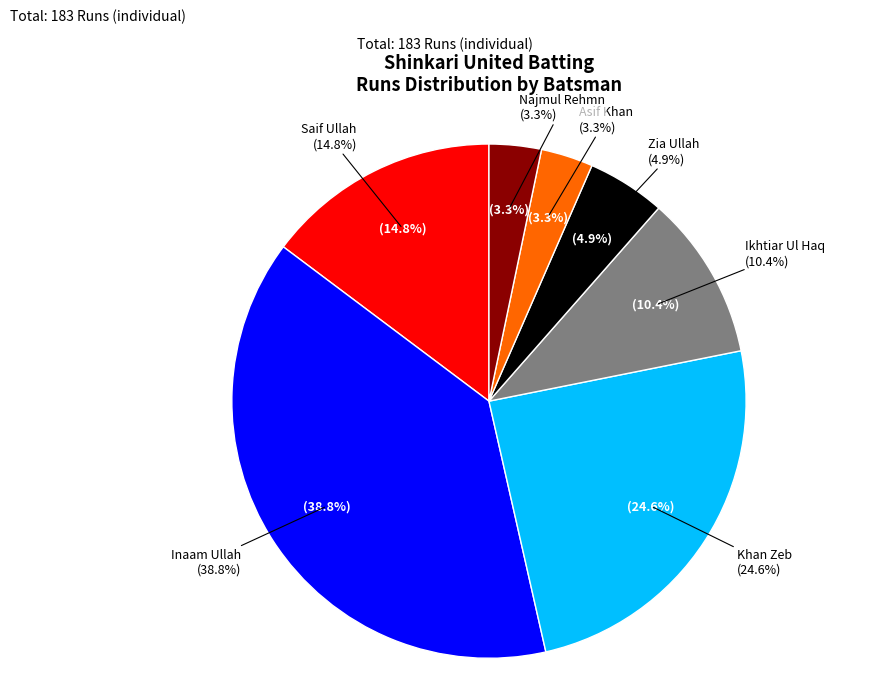

What is the total percentage of Najmul Rehmn and Ikhtiar Ul Haq?

13.7%